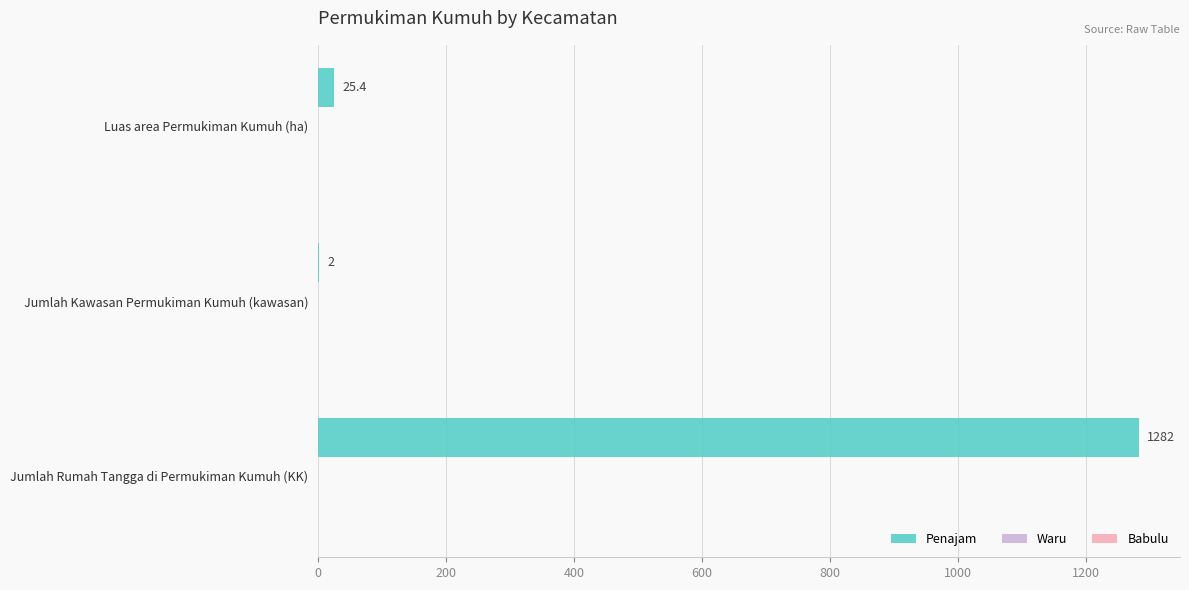

True or false: the data shows 1282.0 at Jumlah Rumah Tangga di Permukiman Kumuh (KK).

True